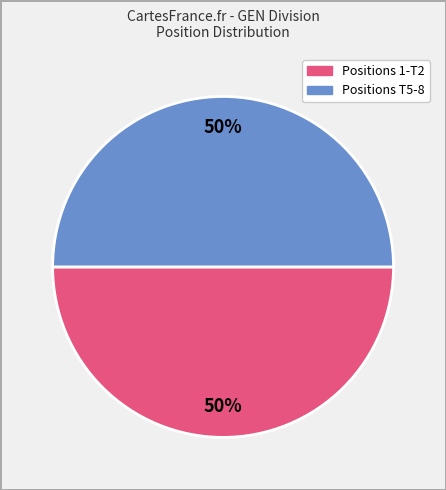

To the nearest percent, what is the average slice percentage?

50%